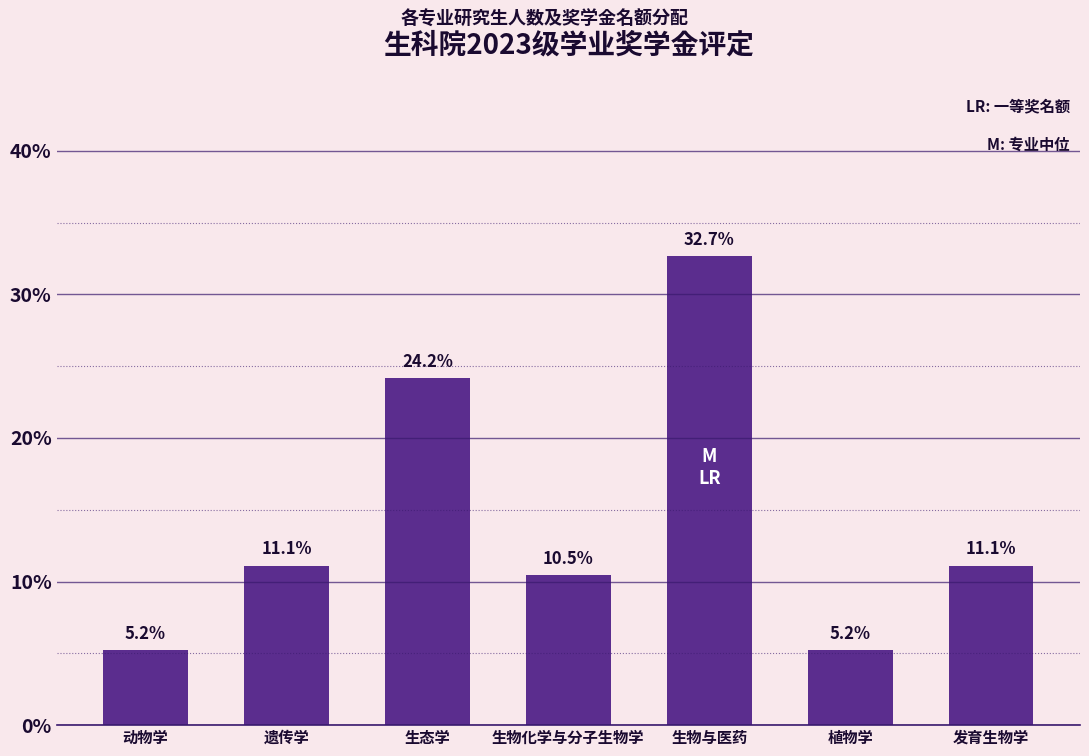

True or false: the data shows 2.2 at 植物学.

False